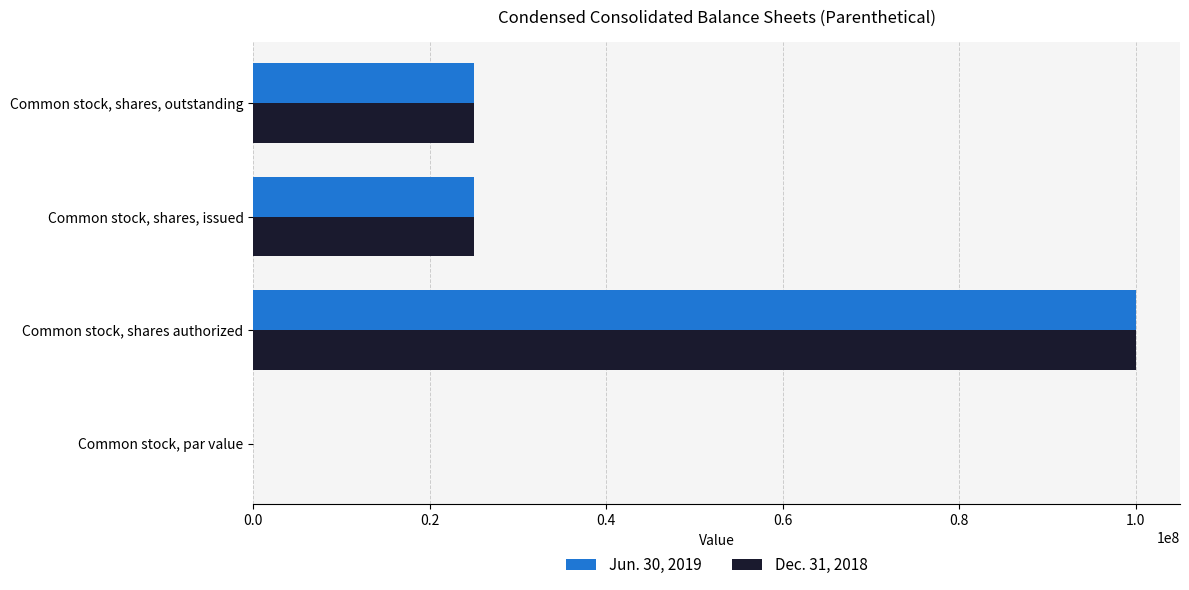

At which label does Dec. 31, 2018 reach its peak?

Common stock, shares authorized